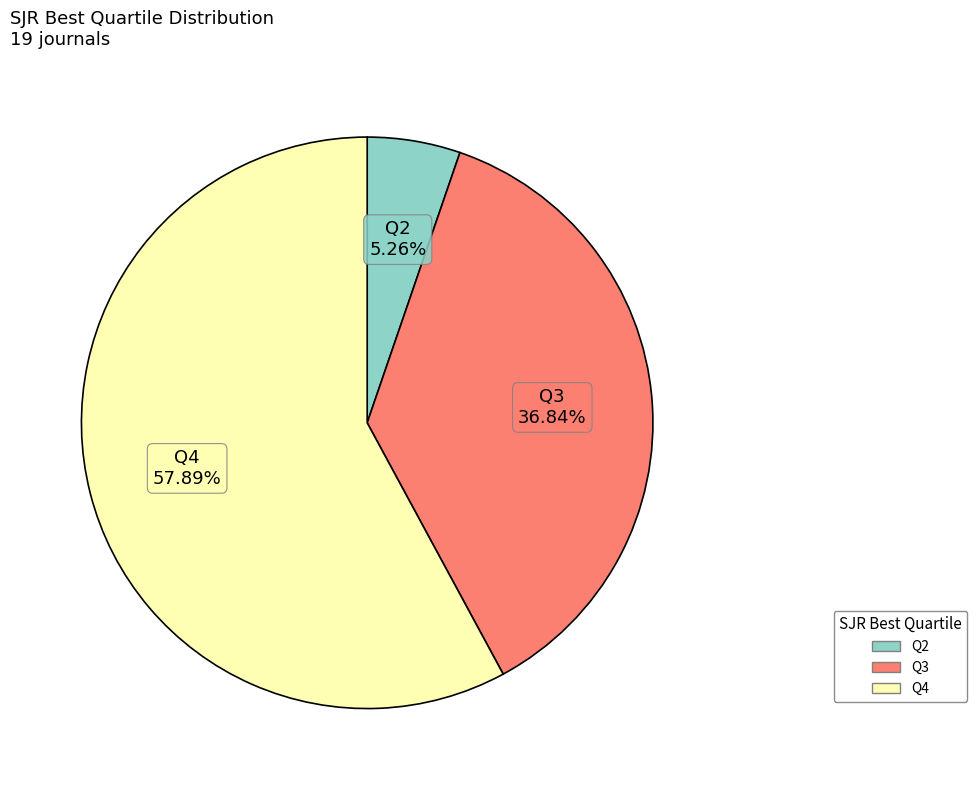

How many segments does this pie chart have?

3